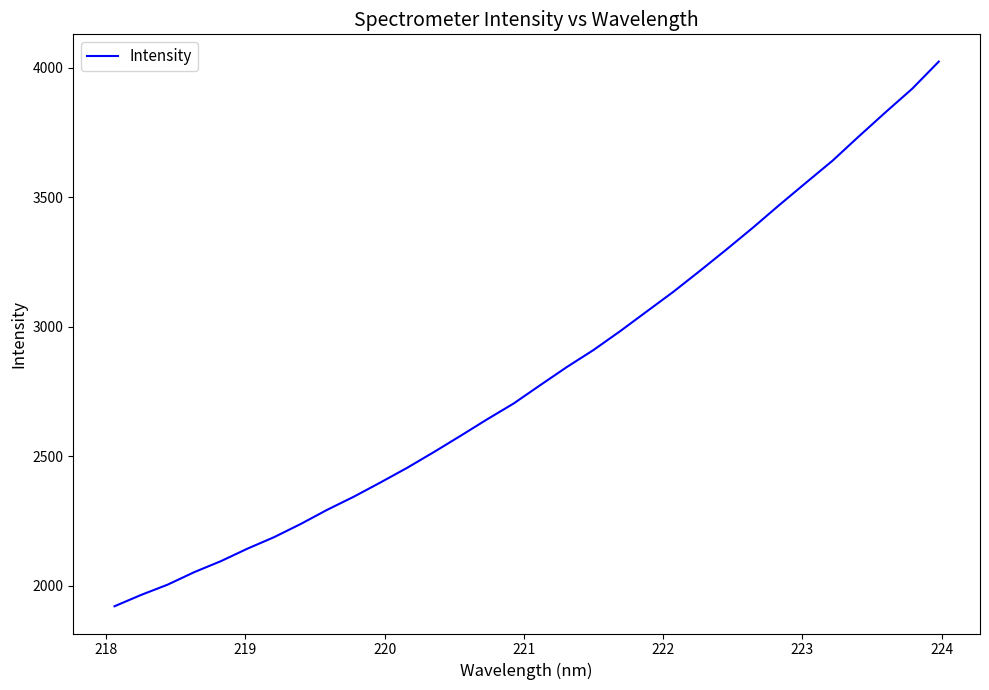

What is the minimum value shown in the chart?

1921.5